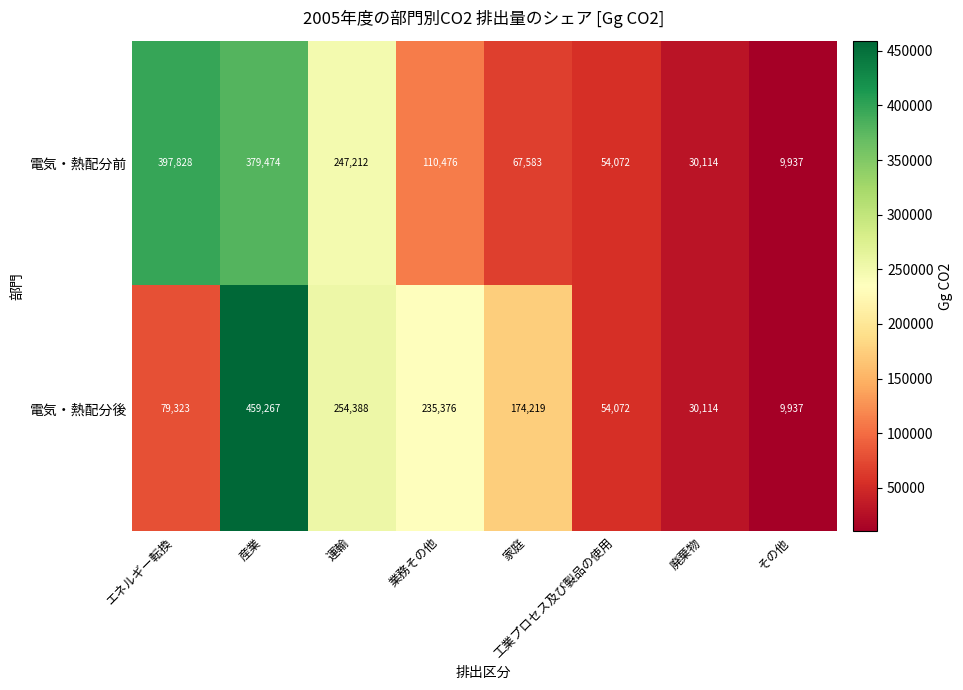

What is the greatest value displayed?

459267